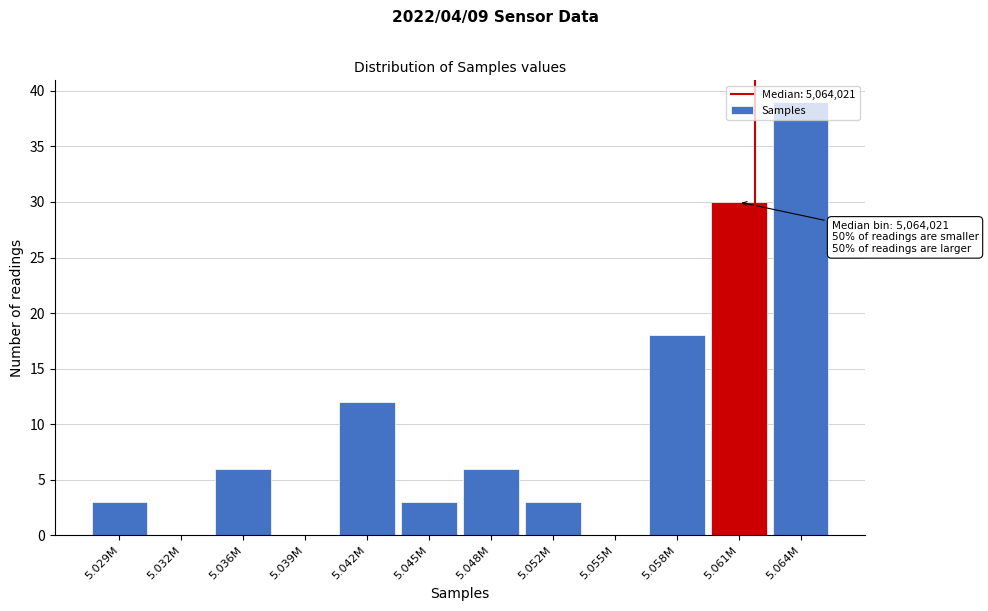

What is the sum of all values?

120